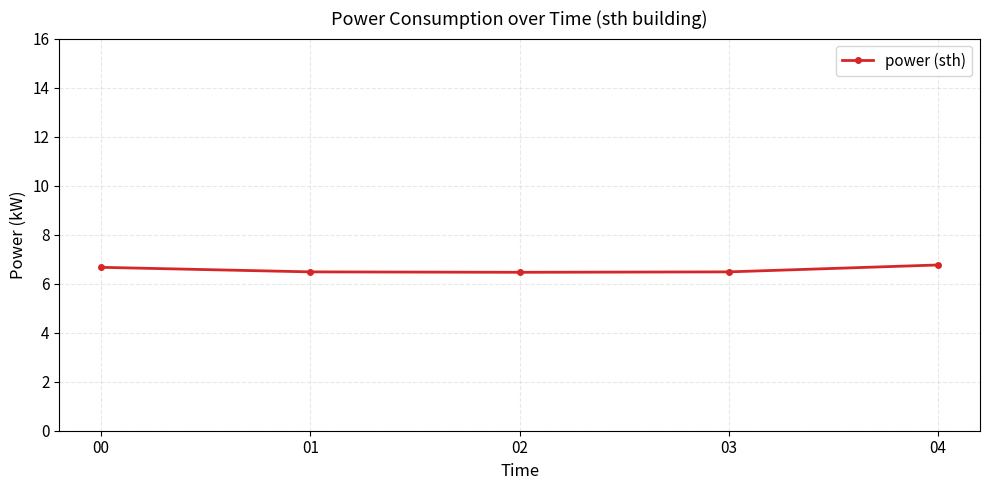

What is the difference between the maximum and minimum values?

0.3